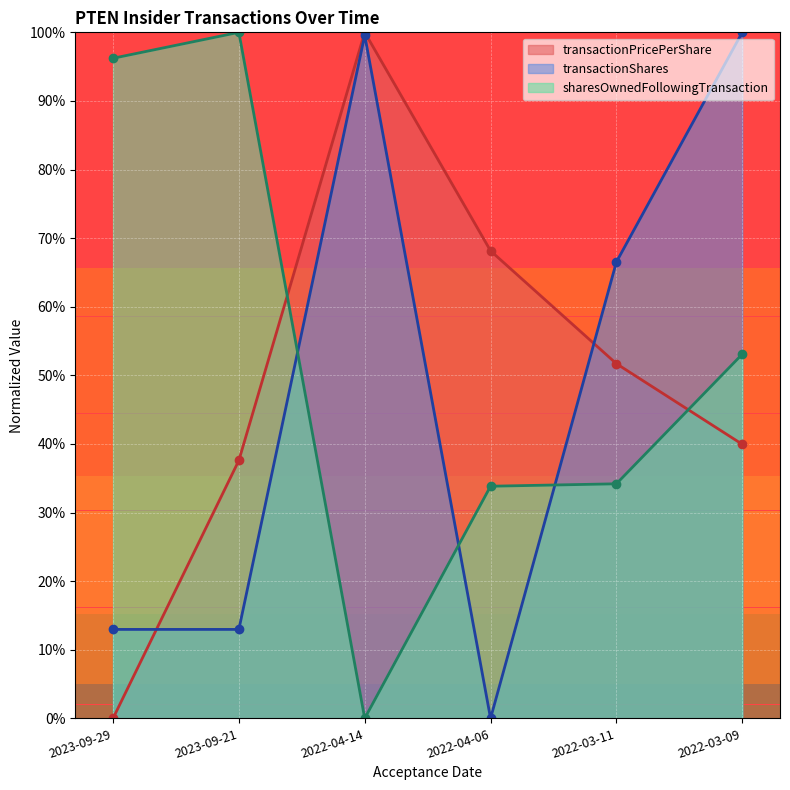

True or false: transactionPricePerShare and transactionShares cross at least once.

True